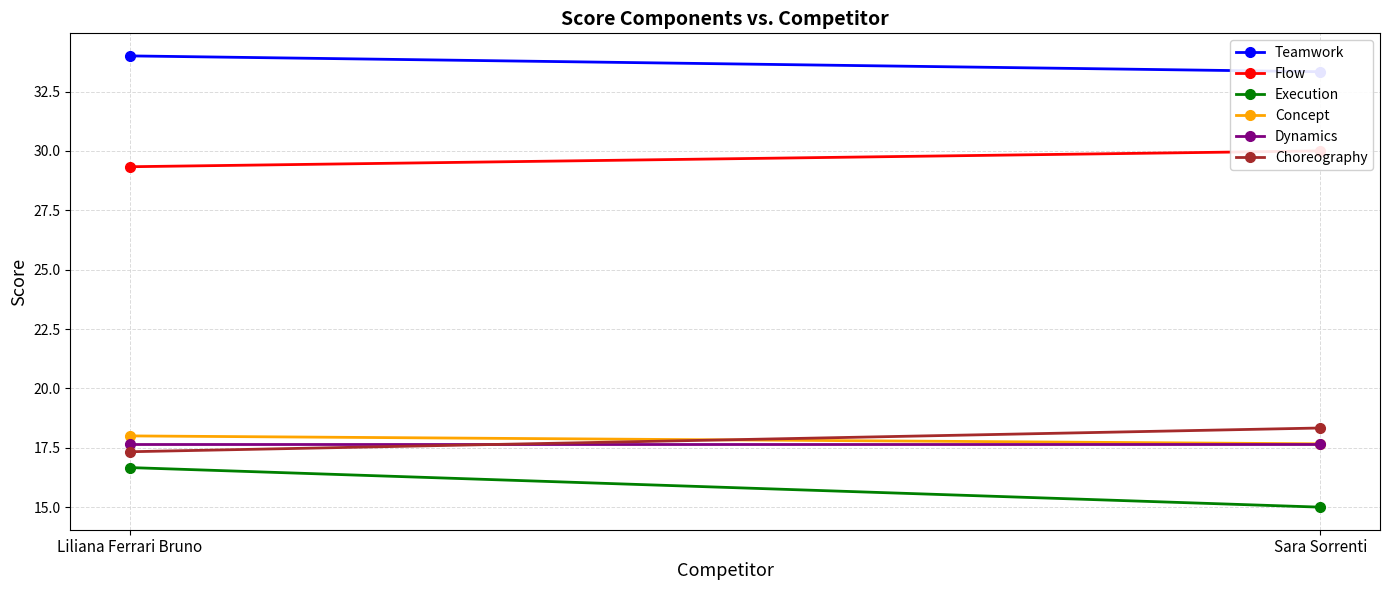

True or false: Teamwork has a value of 34.0 at Liliana Ferrari Bruno.

True